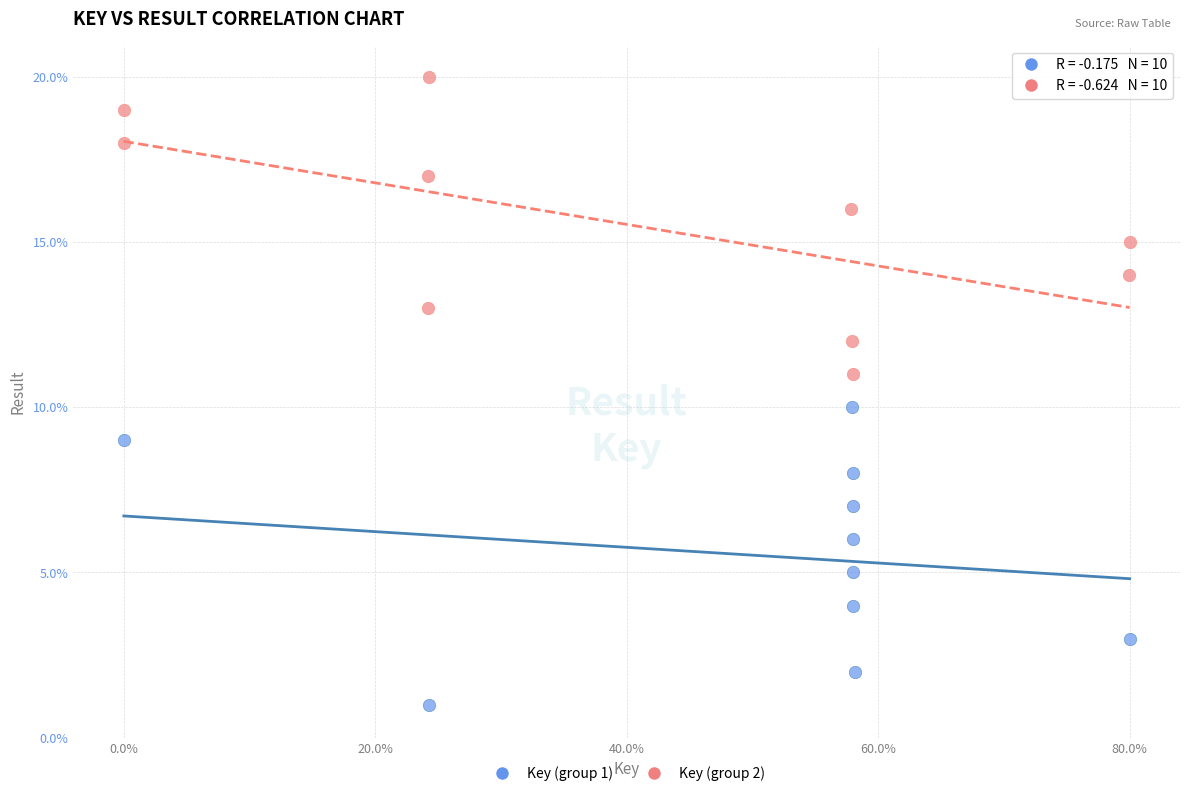

Which series contains the lowest Y value?

Key (group 1)